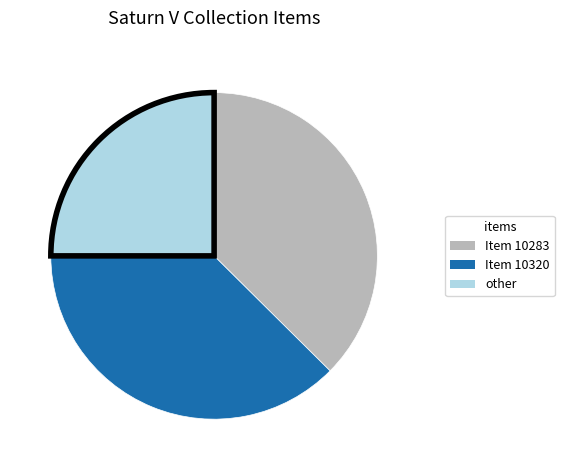

Which slice is the smallest?

other